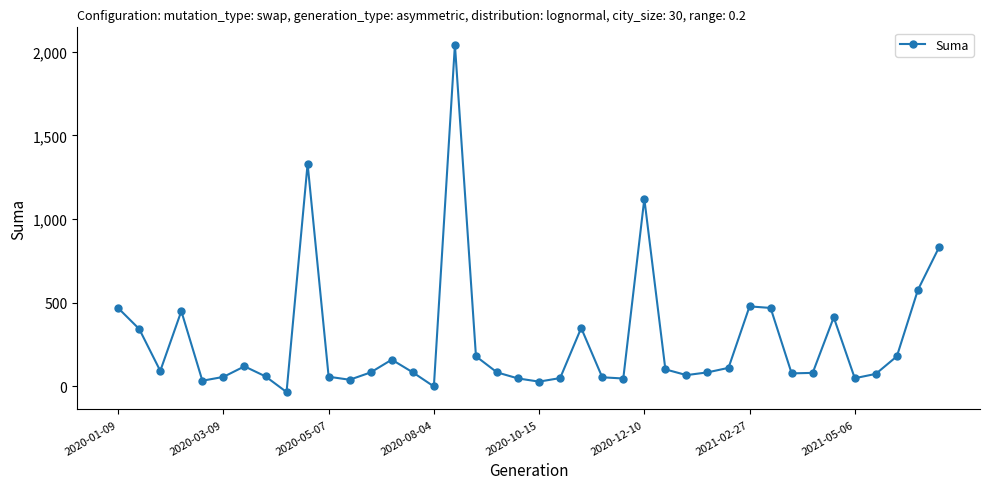

What is the value of the 8th point from the left?

60.0